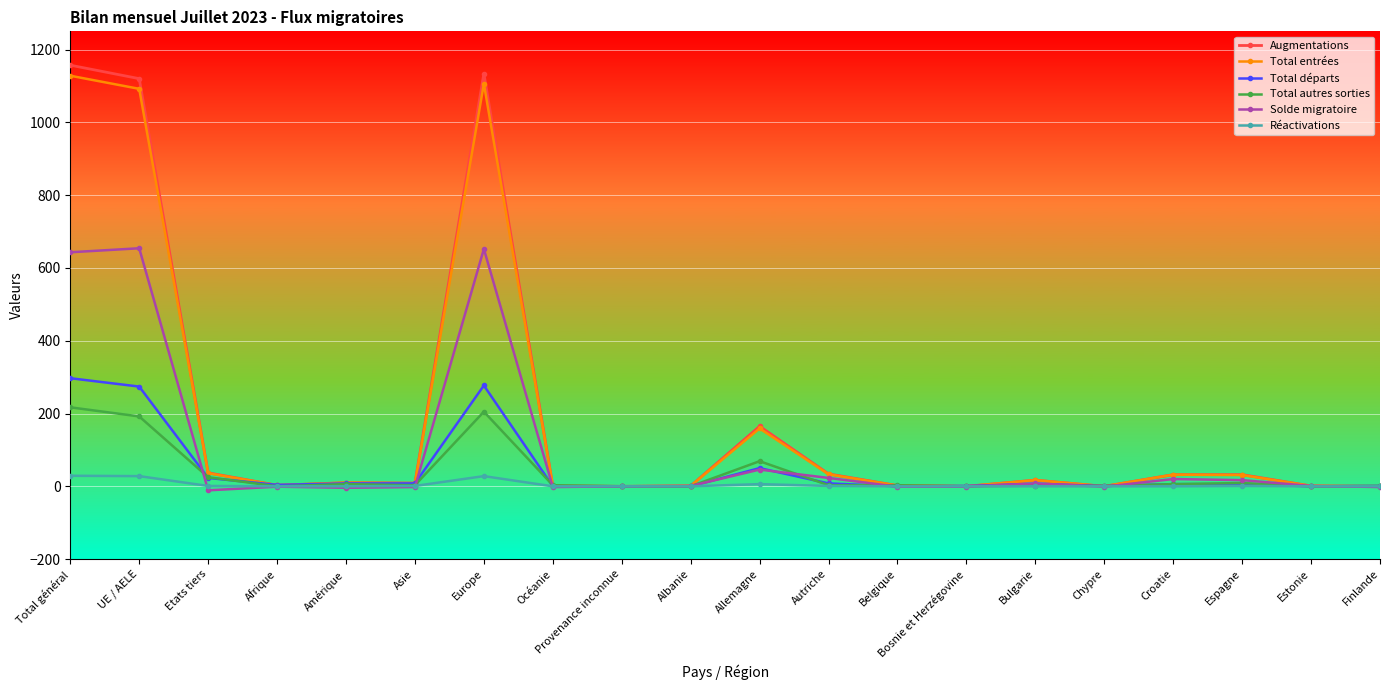

Is the value of Total autres sorties at Océanie greater than the value of Augmentations at Europe?

No